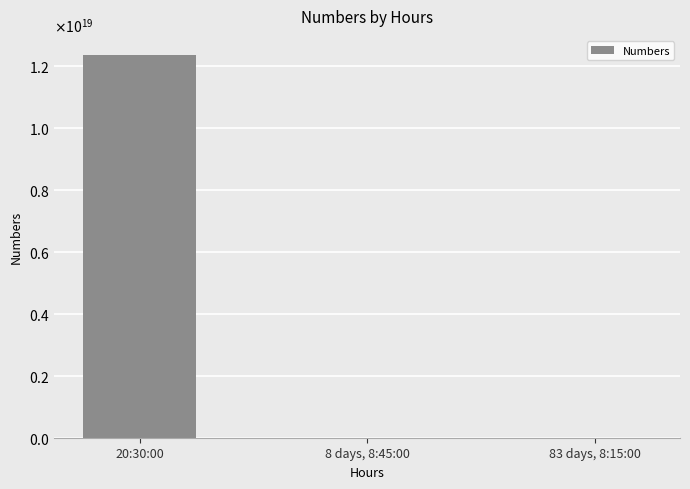

Reading left to right, what are all the values shown in this chart?

12345678901234499584.0	0.1	1234567890.1